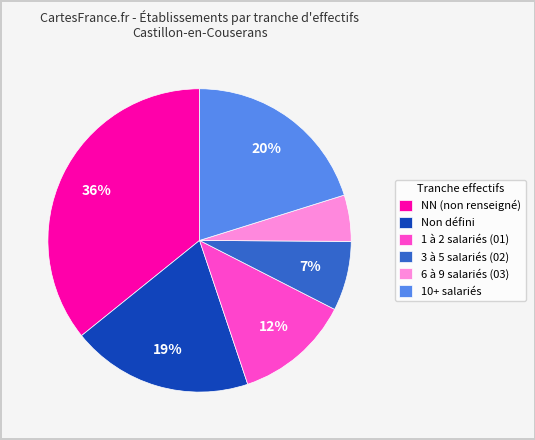

True or false: 6 à 9 salariés (03) accounts for 5% of the total.

True